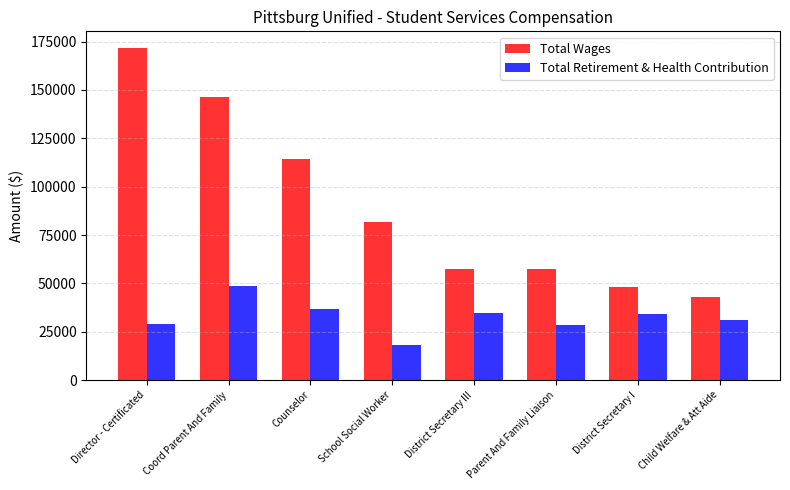

Which category has the lowest value in the Total Wages series?

Child Welfare & Att Aide